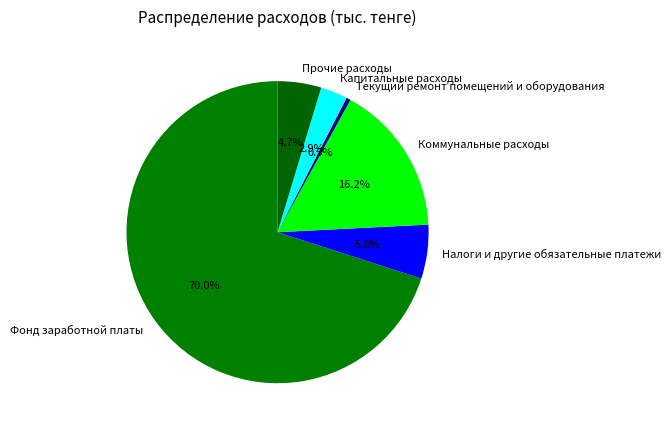

Is there any slice that represents more than half of the pie?

Yes